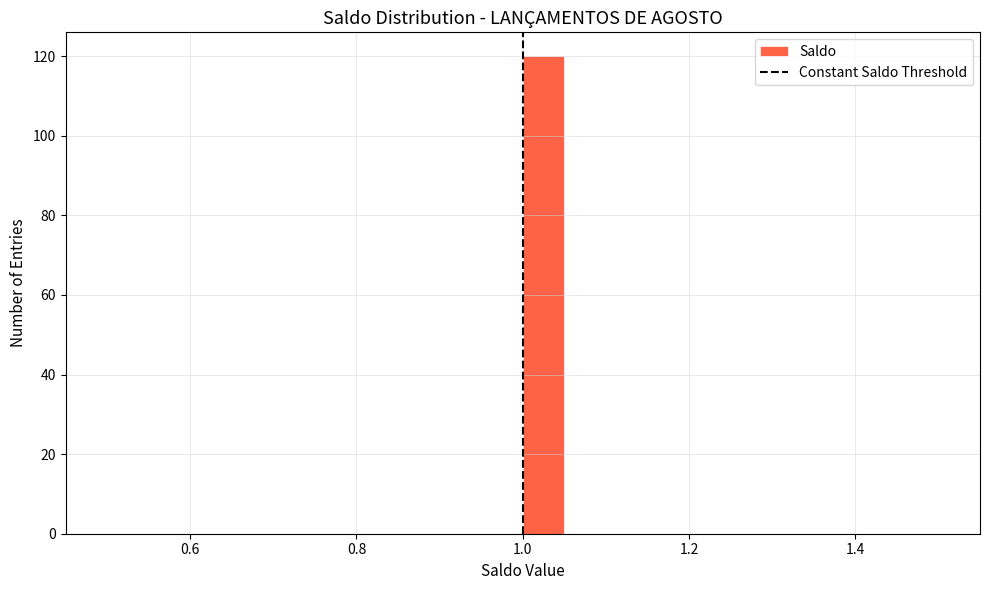

Read against the x-axis, roughly where is the centre of the tallest bar?

1.02